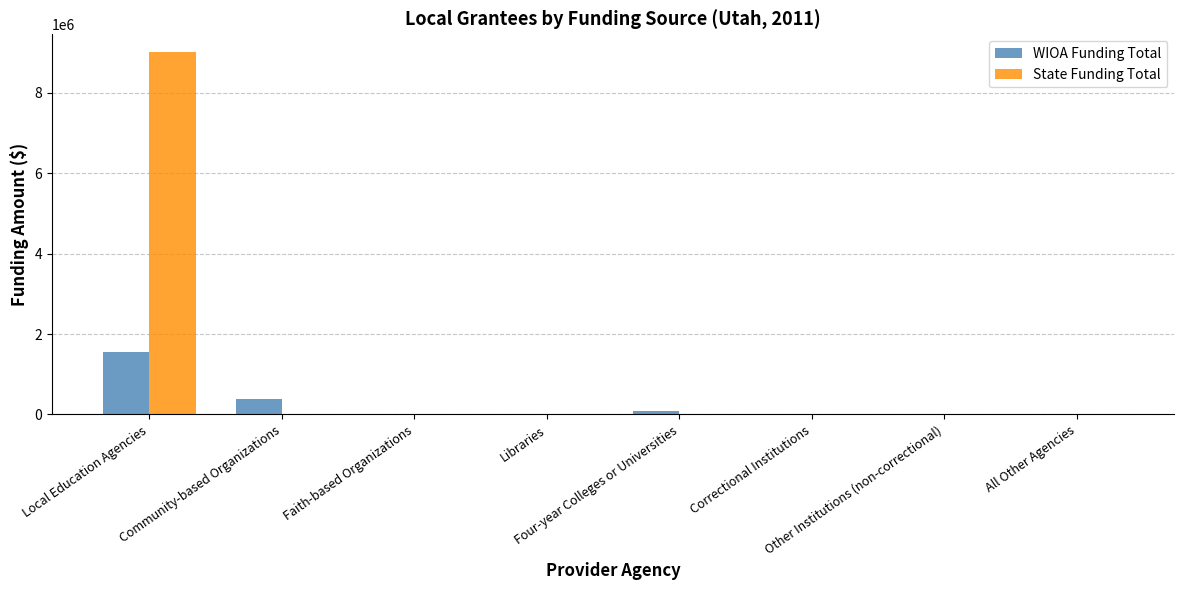

Is it true that State Funding Total equals 0 at Four-year Colleges or Universities?

True